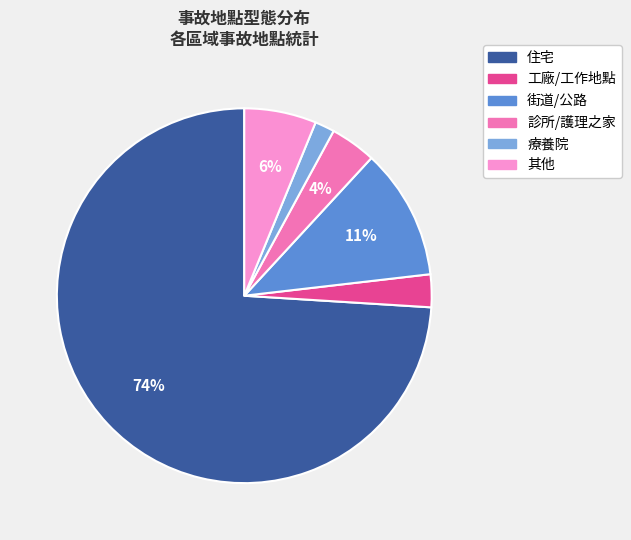

How many segments does this pie chart have?

6